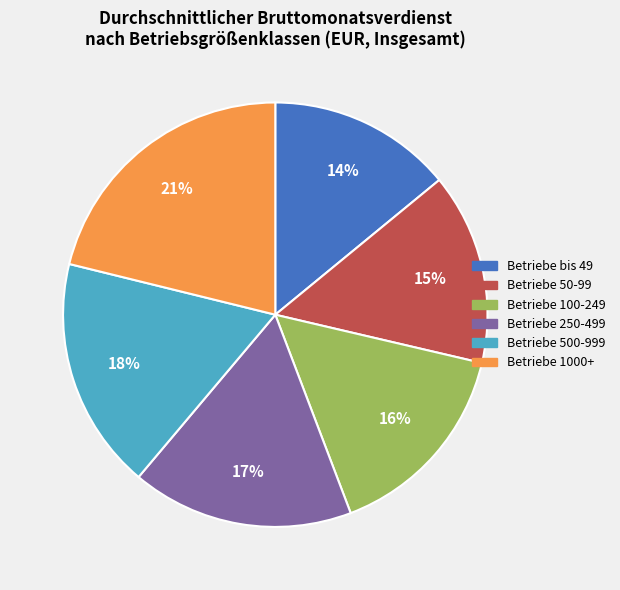

The Betriebe 50-99 slice represents 15% of the pie. True or false?

True